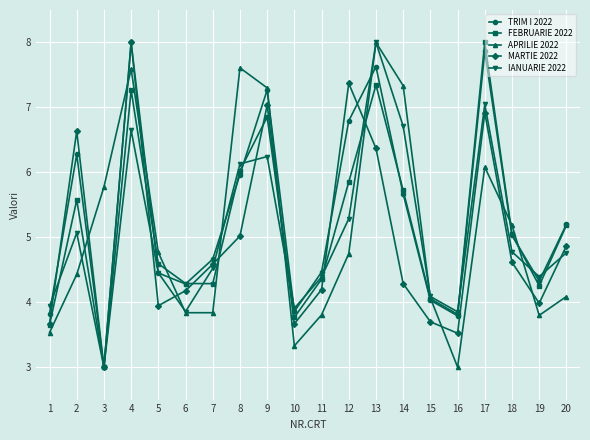

What is the total value across all series at 2?

28.0